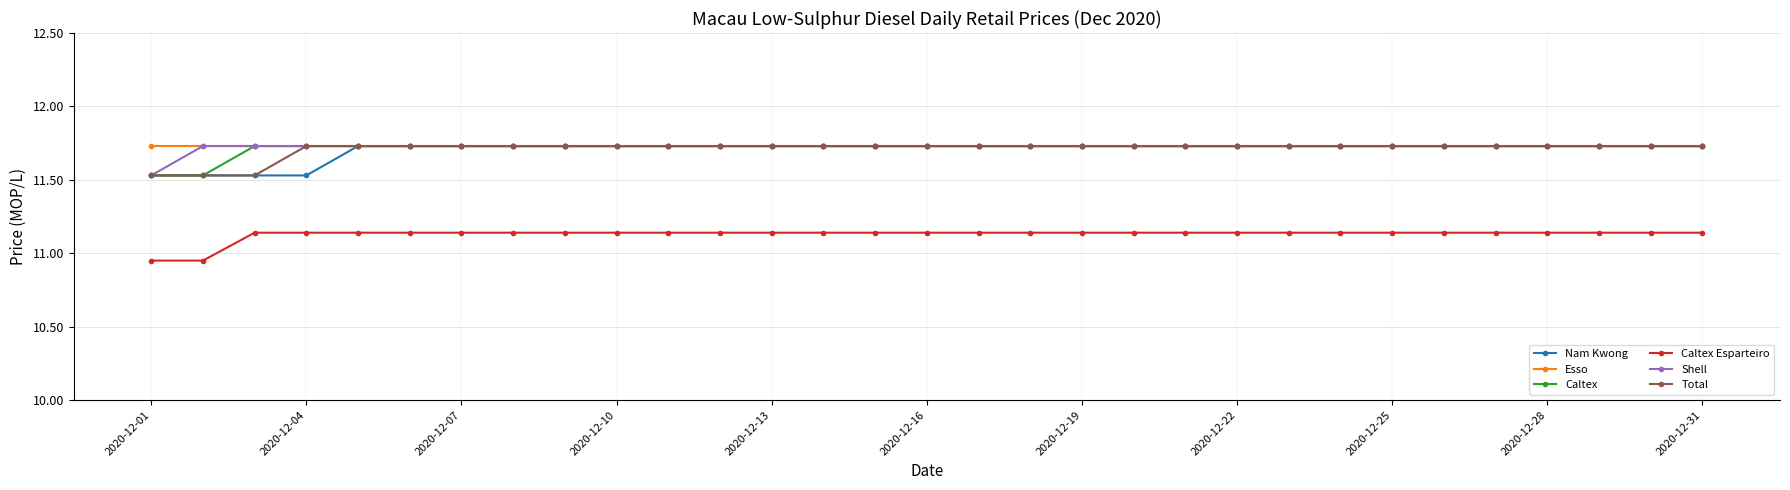

True or false: Caltex Esparteiro and Shell intersect in this chart.

False